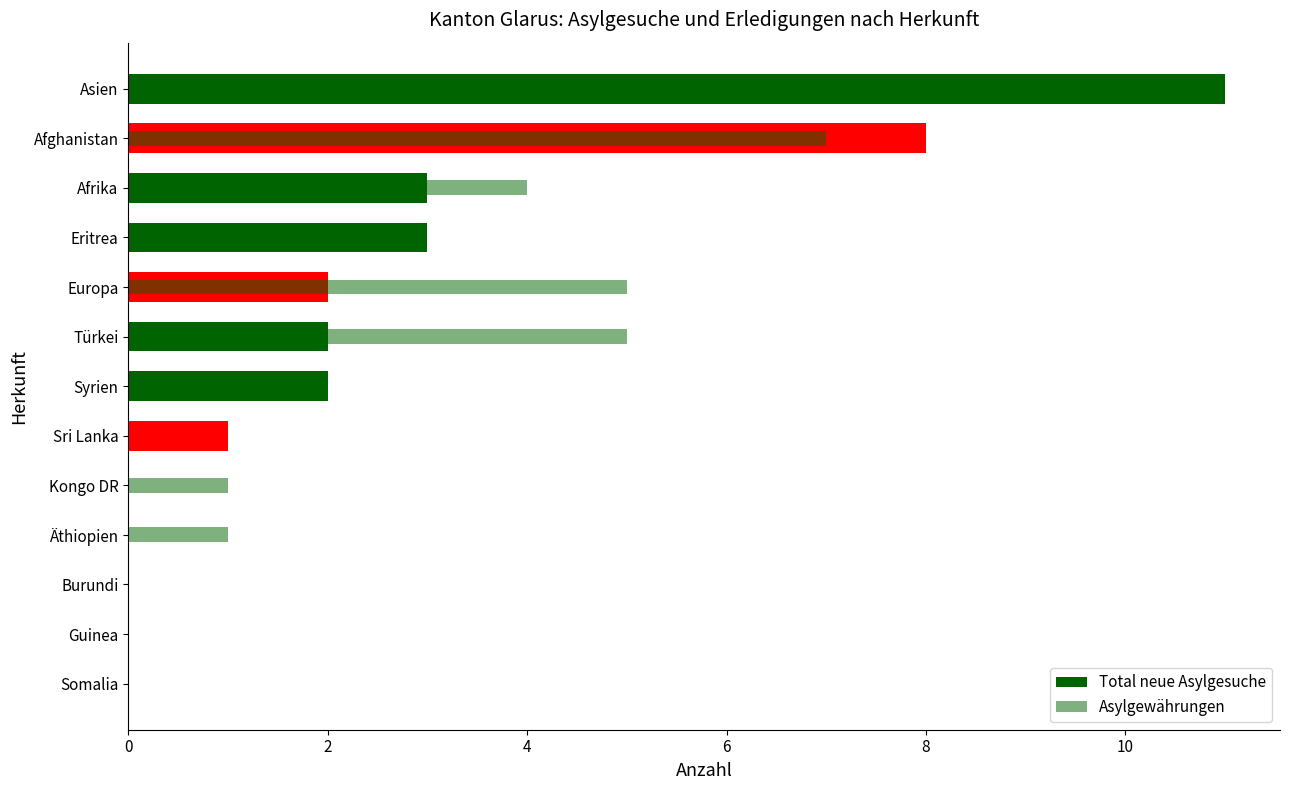

What is the maximum value shown in the chart?

11